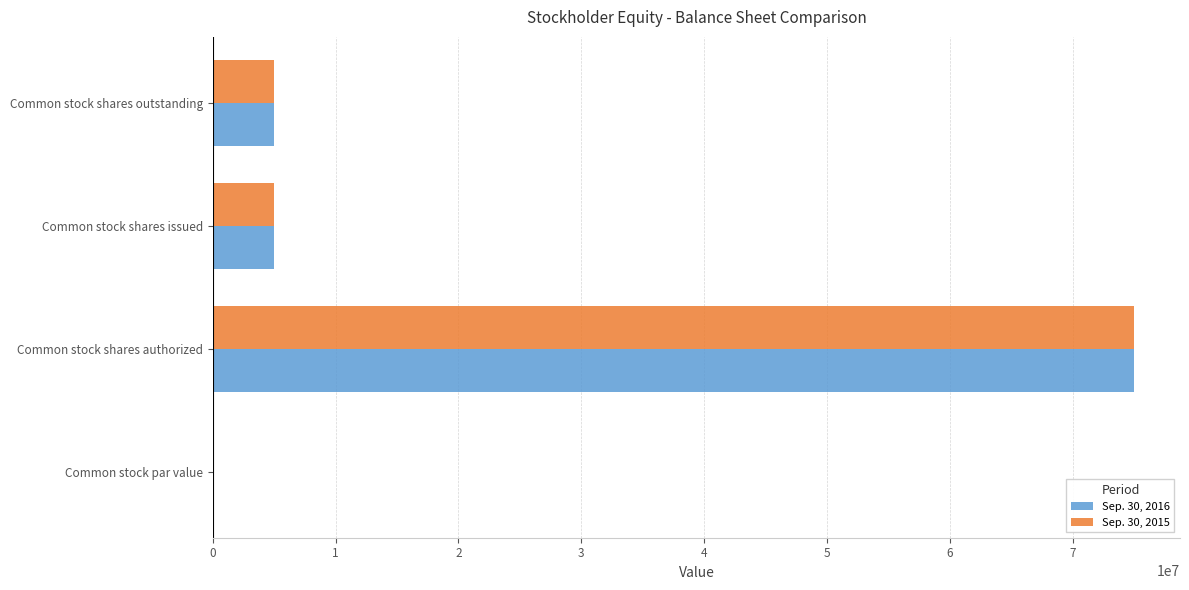

What is the maximum value for Sep. 30, 2016?

75000000.0